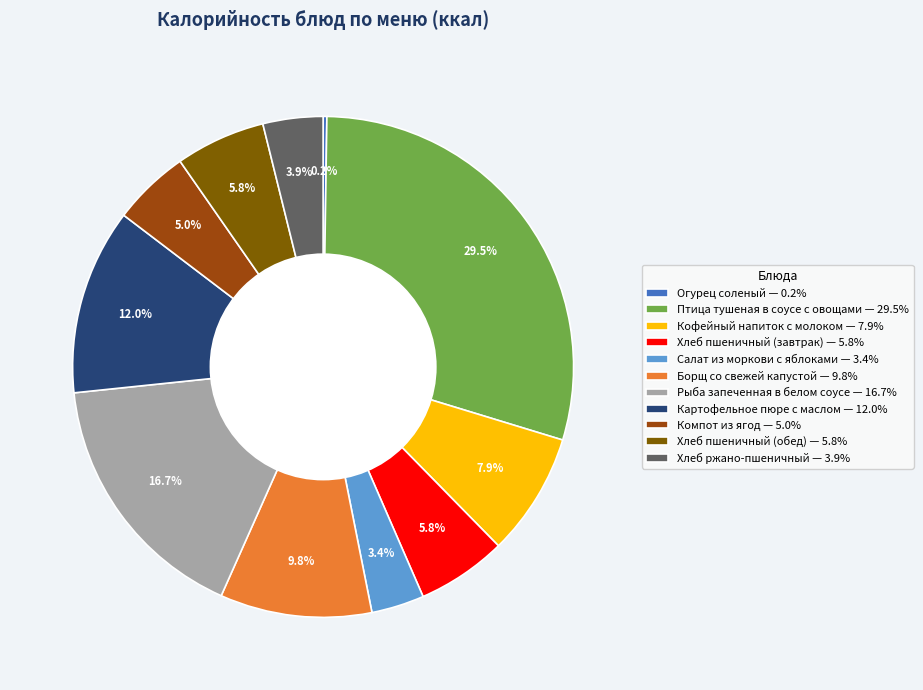

Is there a majority slice in this chart?

No